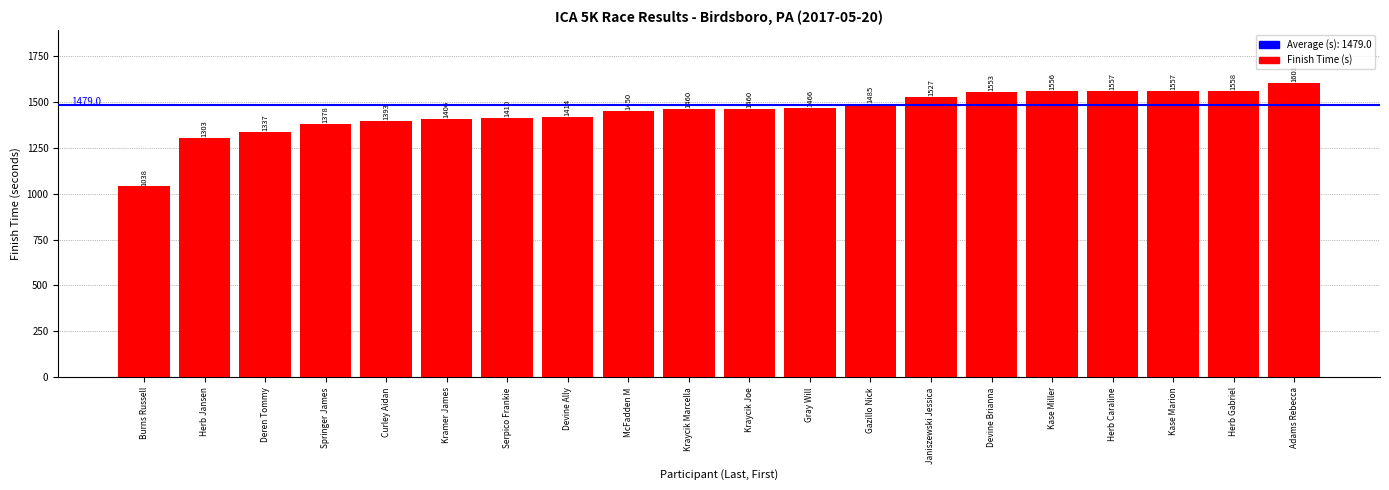

What is the maximum value shown in the chart?

1601.4